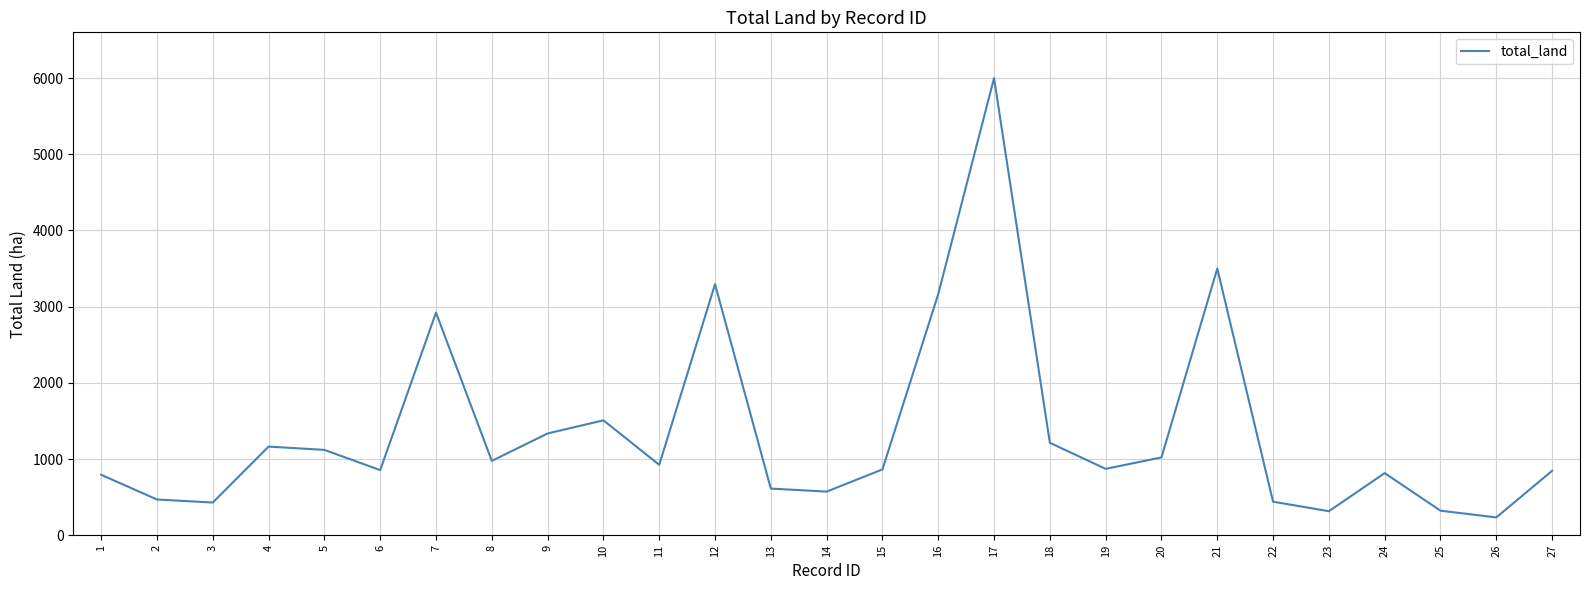

The value at 8 is 975.6. True or false?

True